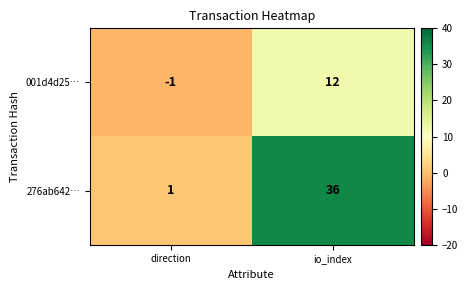

Rank the series at io_index from lowest to highest value.

001d4d25…, 276ab642…